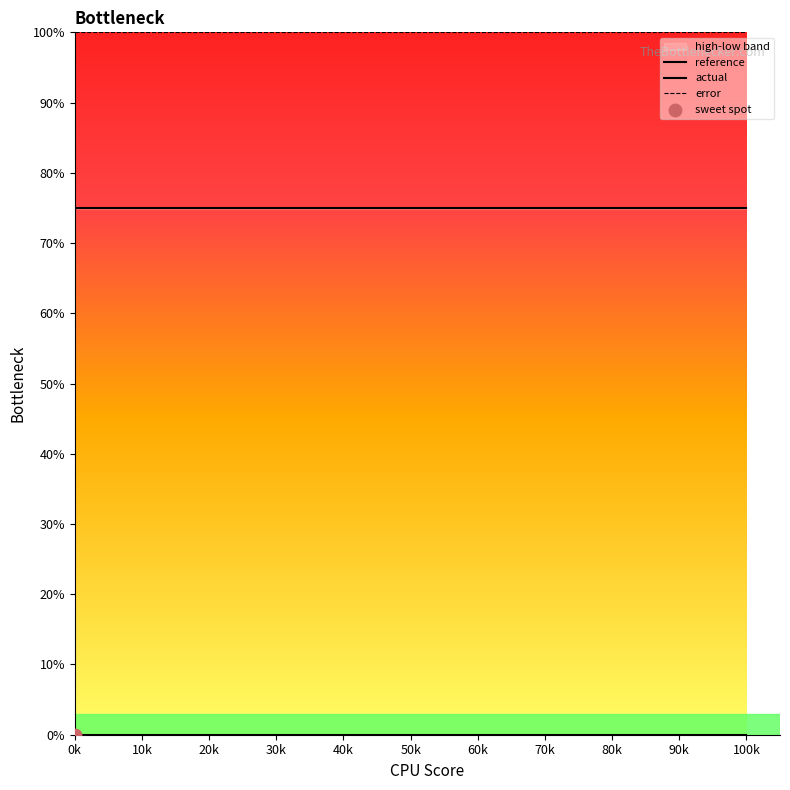

Which series contains the highest Y value?

error